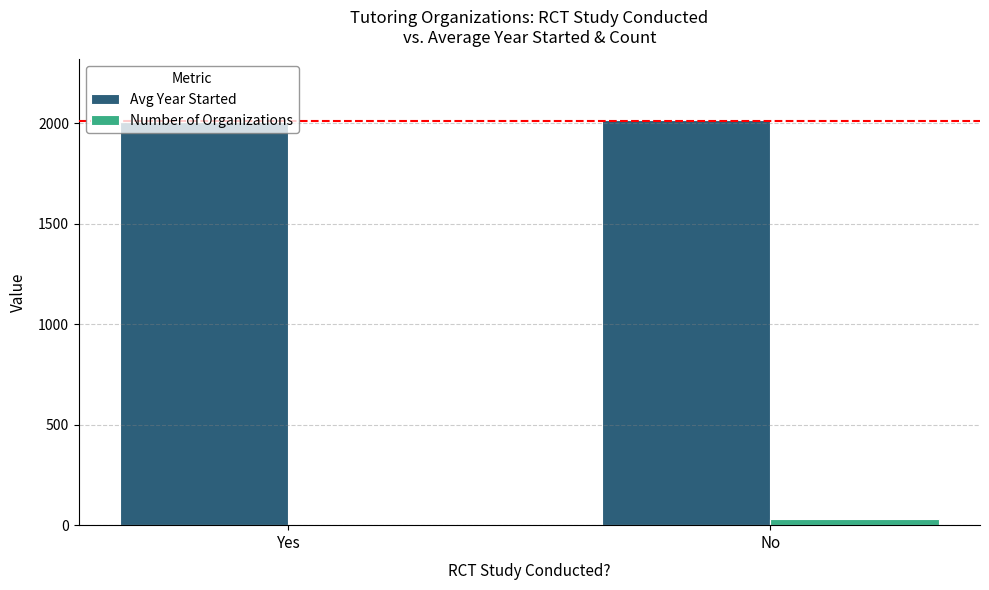

How many groups of bars are there?

2